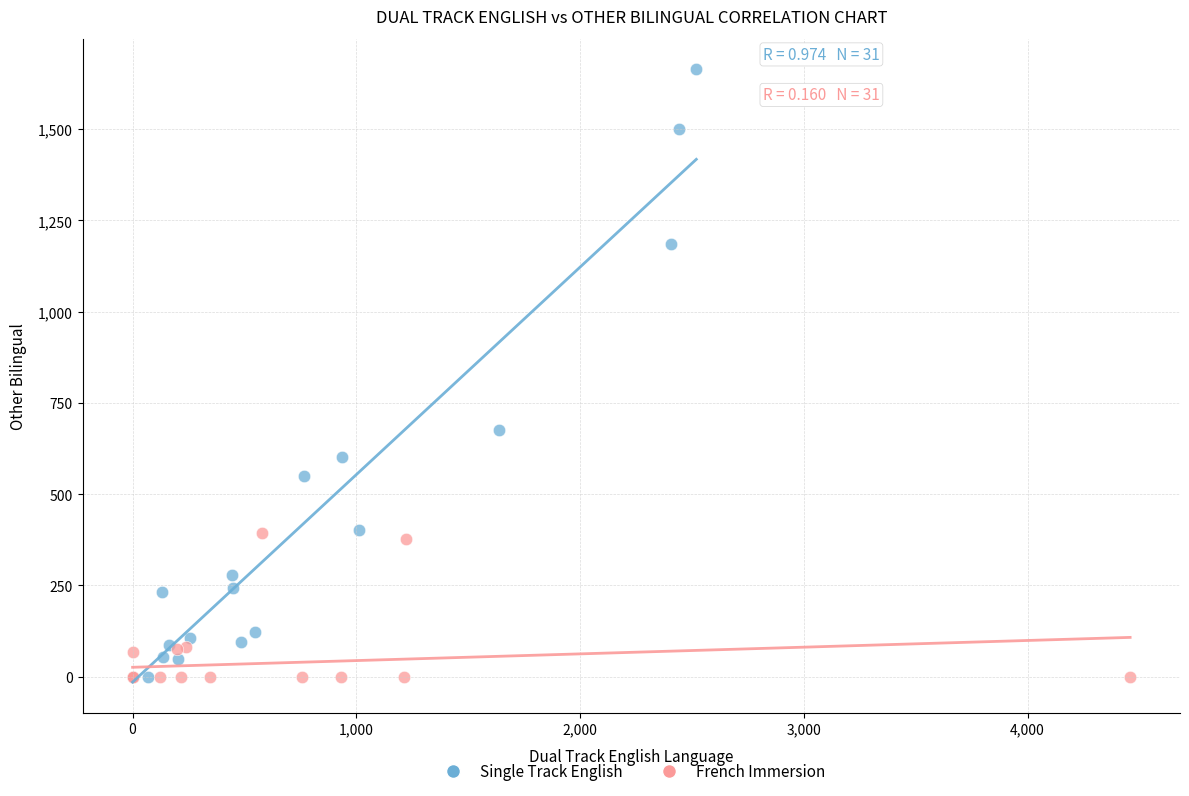

Which series reaches the maximum Y coordinate?

Single Track English